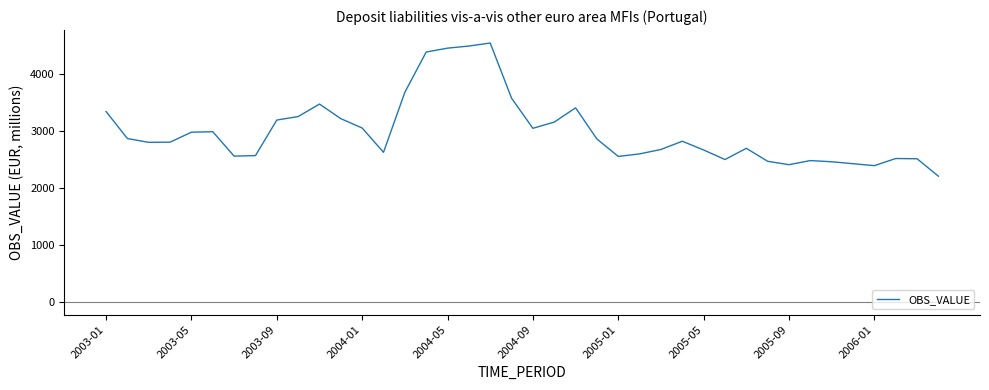

What is the maximum value shown in the chart?

4538